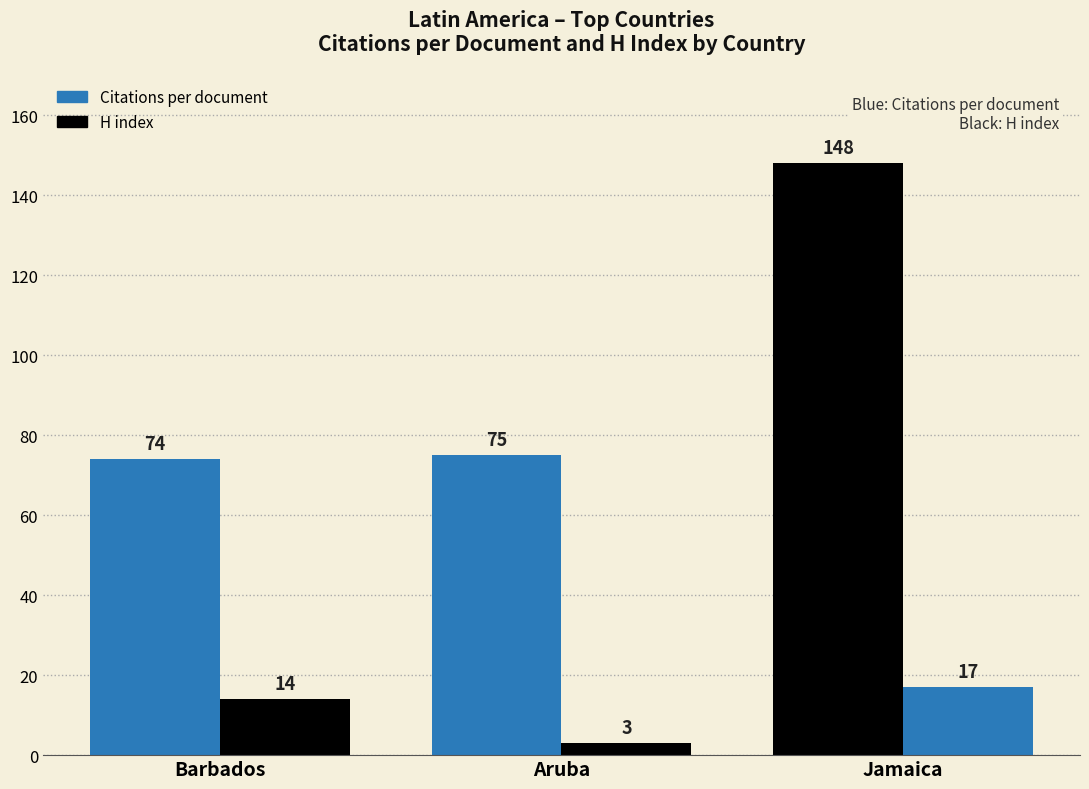

What is the difference between the H index values at Jamaica and Barbados?

3